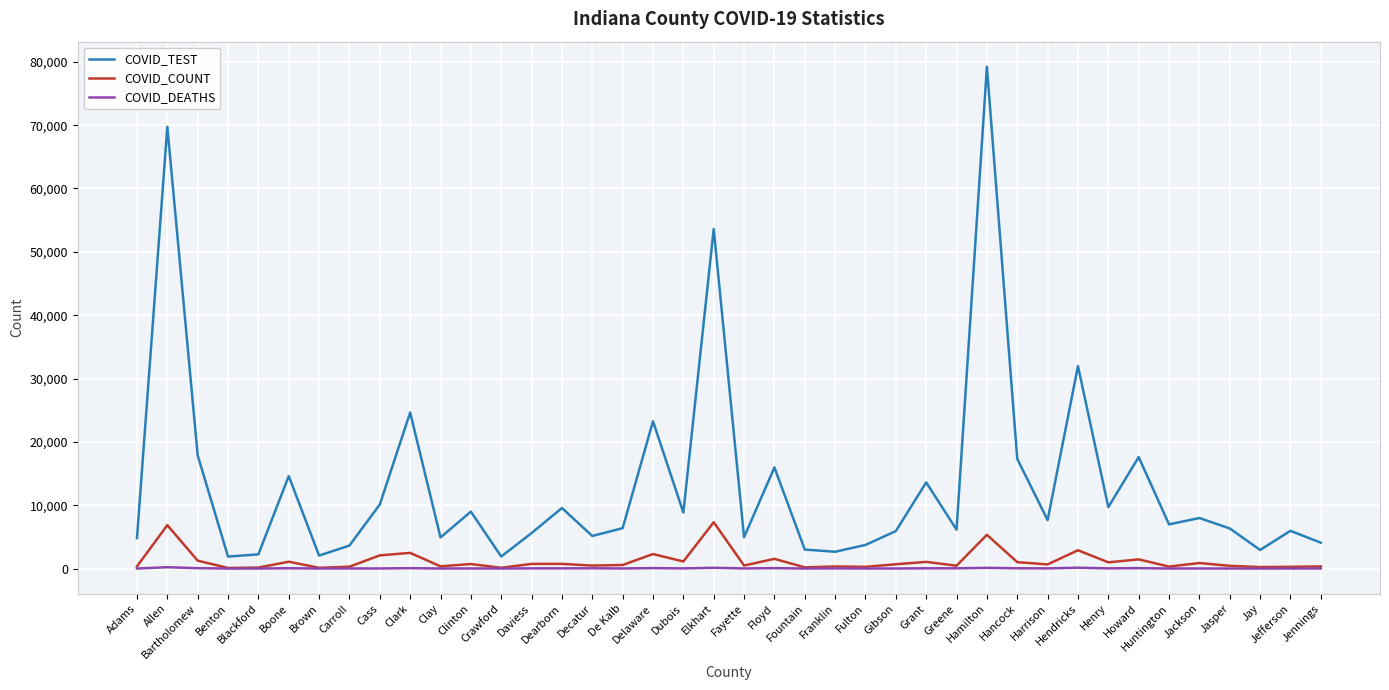

True or false: COVID_TEST and COVID_COUNT cross at least once.

False